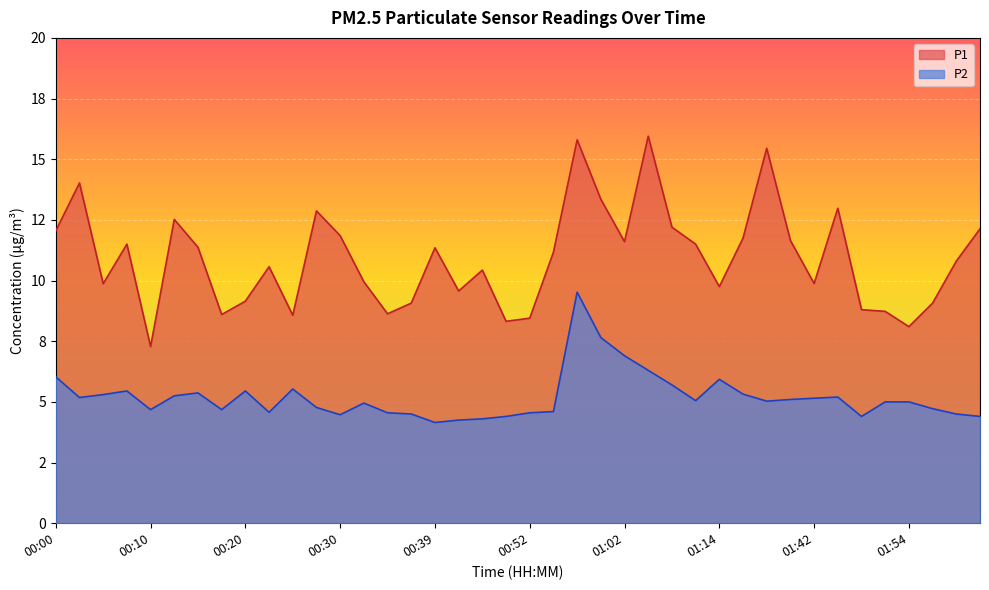

What are all the series names shown in the legend?

P1, P2